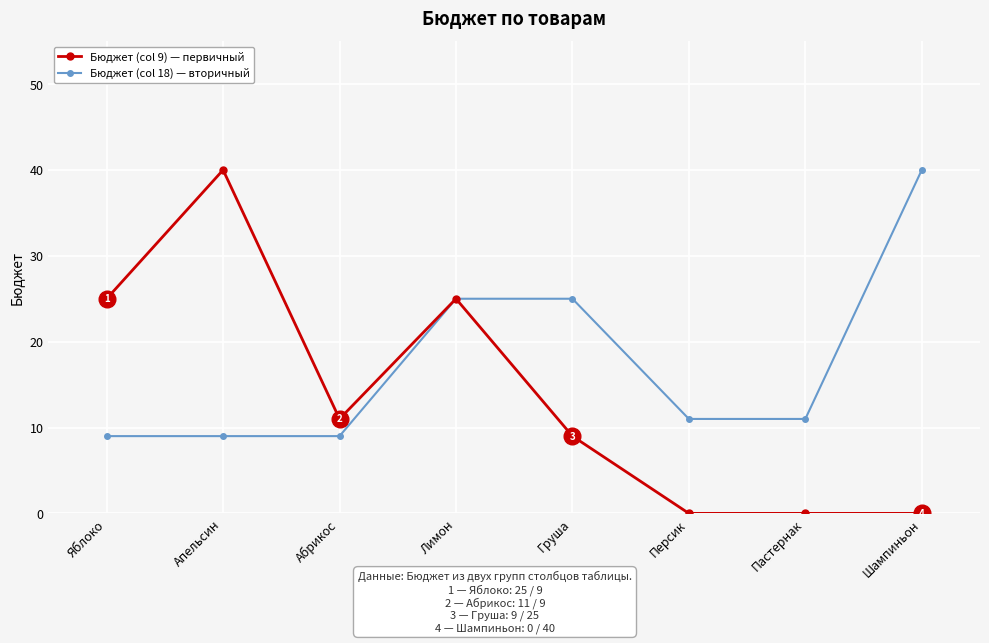

Rank the series at Груша from highest to lowest value.

Бюджет (col 18) — вторичный, Бюджет (col 9) — первичный